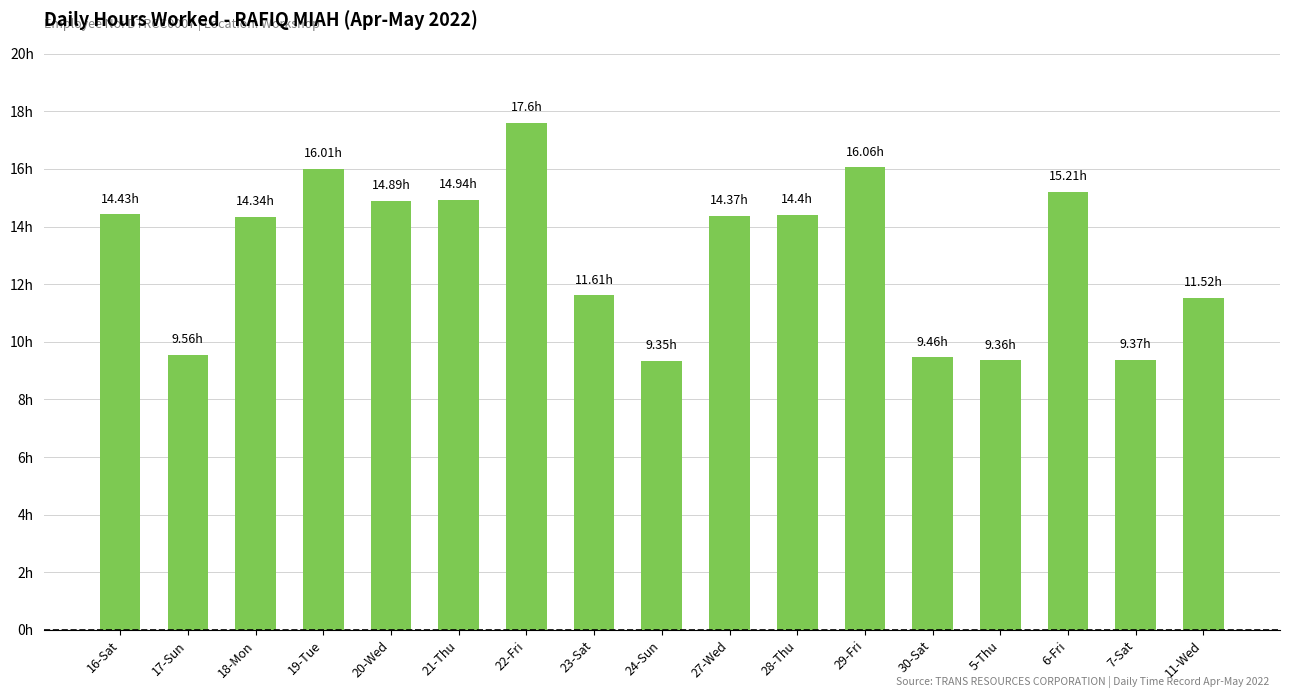

What is the minimum value shown in the chart?

9.3